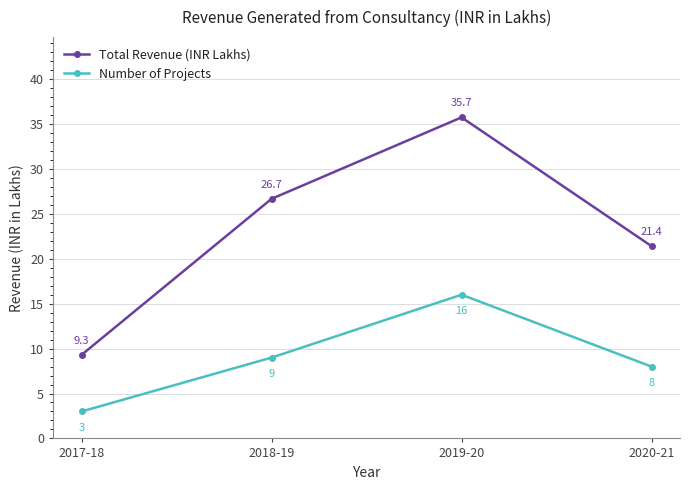

At how many categories does at least one series exceed 26?

2